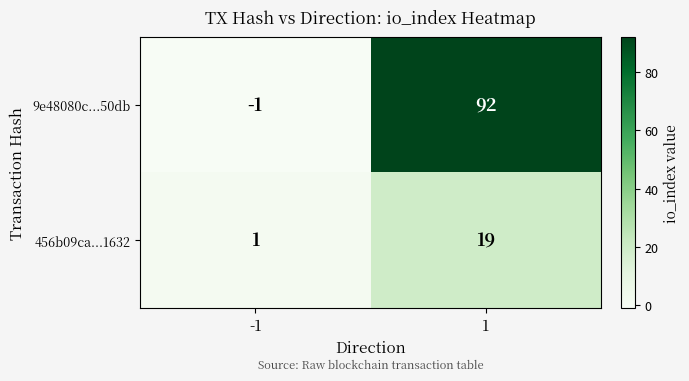

What is the maximum value shown in the chart?

92